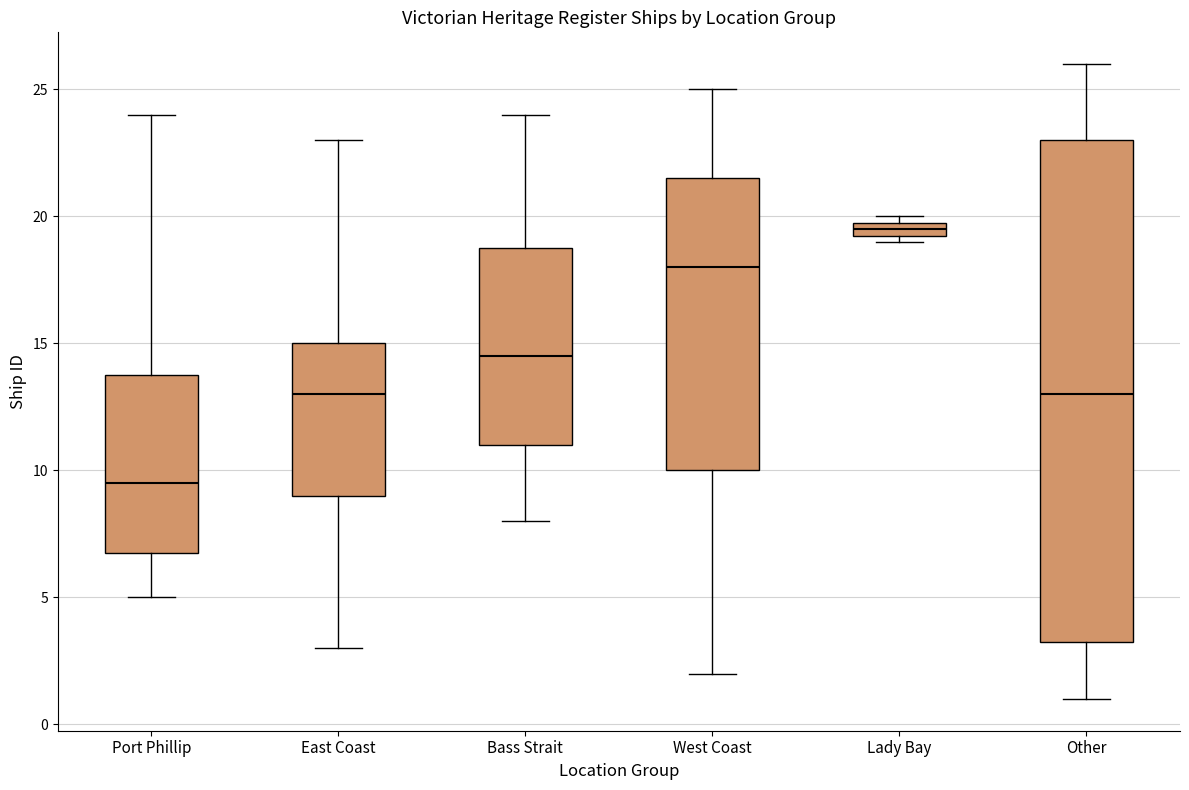

Which box has the highest median line?

Lady Bay